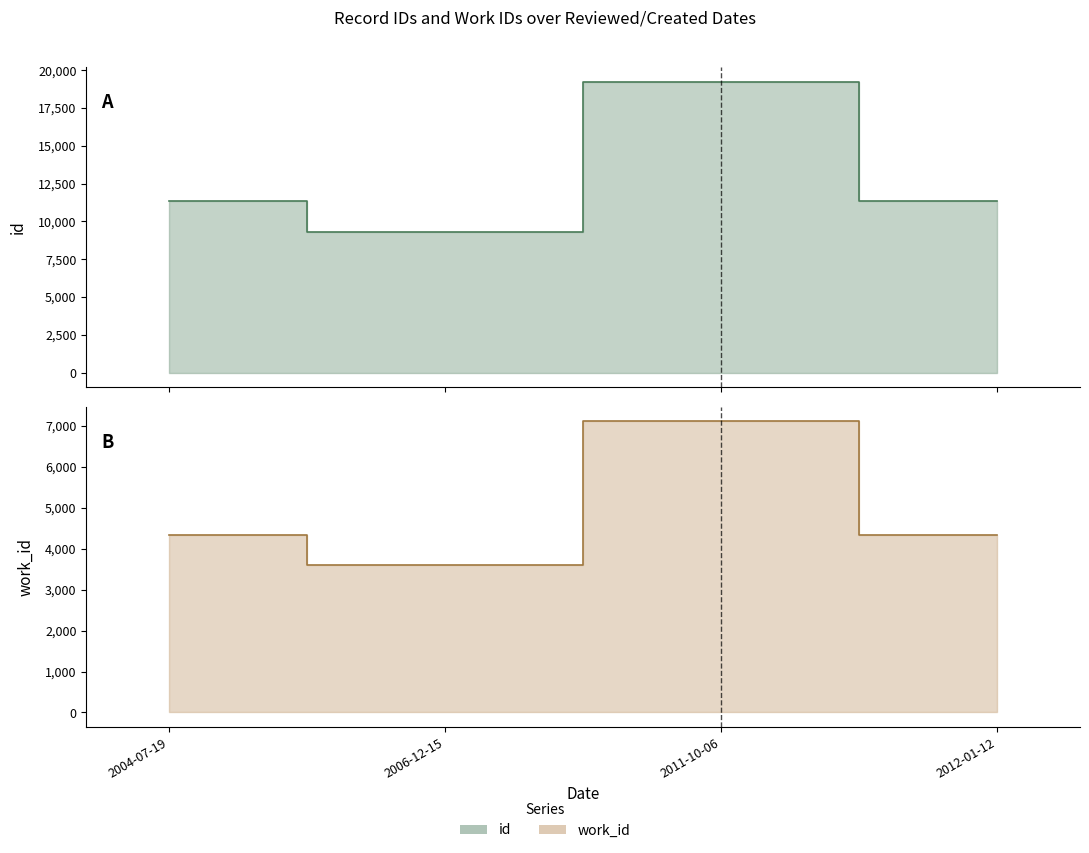

What are all the series names shown in the legend?

id, work_id